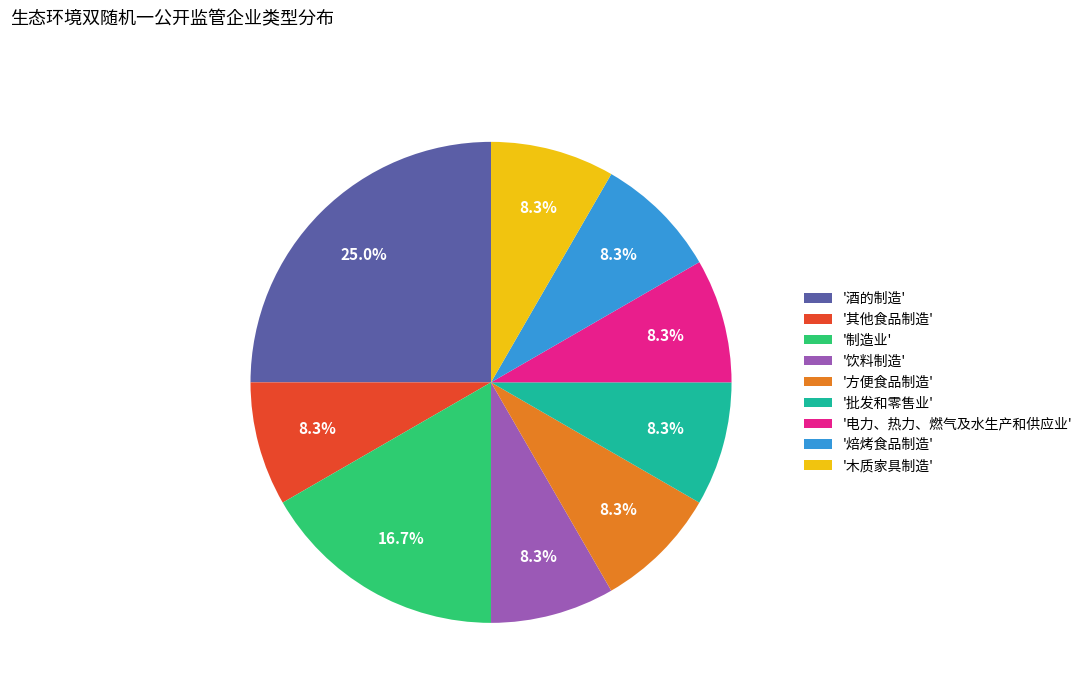

What is the largest slice in the pie chart?

'酒的制造'